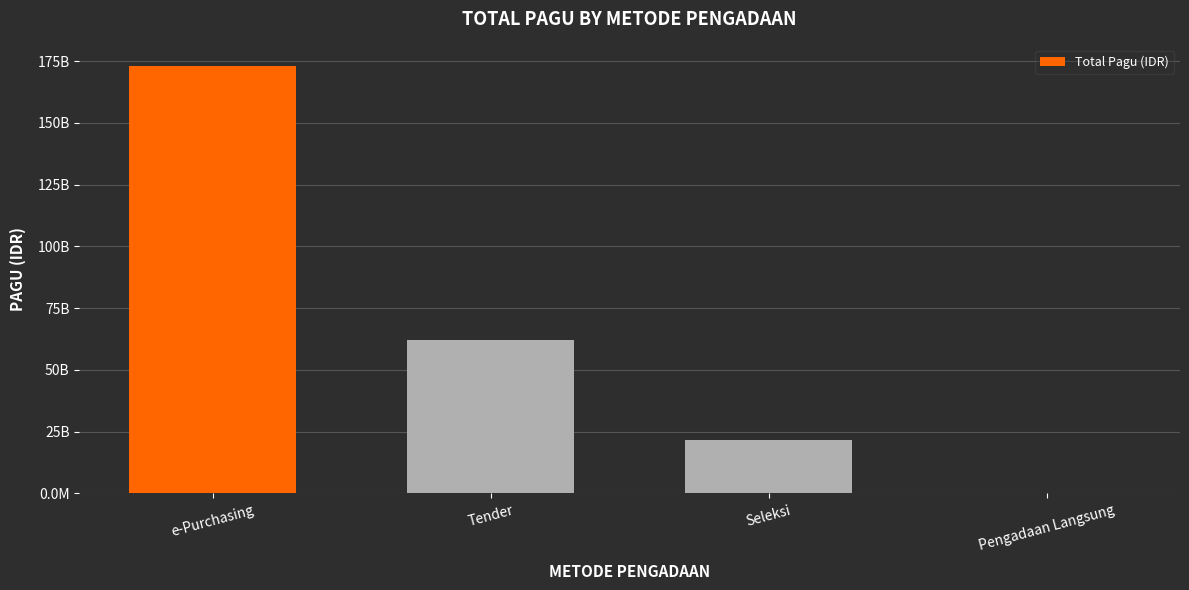

Rank the categories by value from lowest to highest.

Pengadaan Langsung, Seleksi, Tender, e-Purchasing